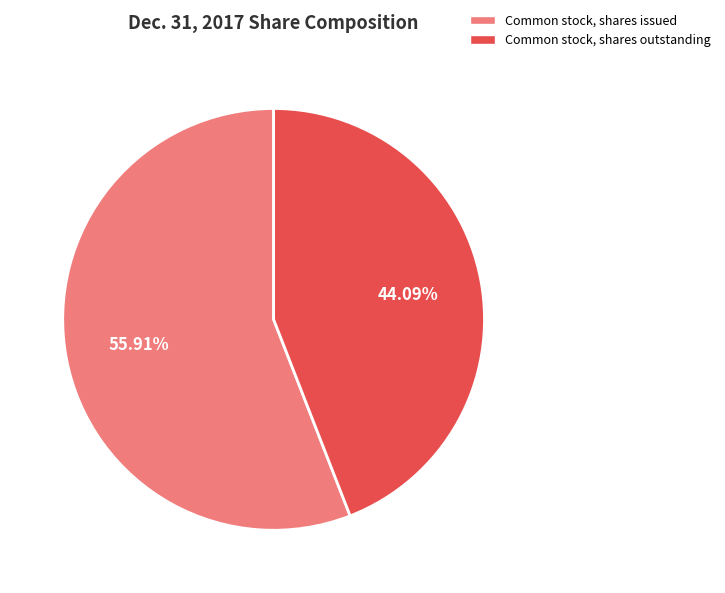

Is the sum of Common stock, shares issued and Common stock, shares outstanding greater than half?

Yes